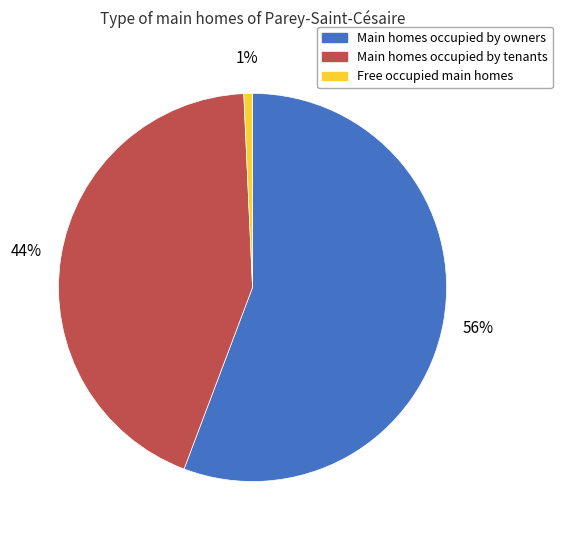

To the nearest percent, what is the average slice percentage?

33%